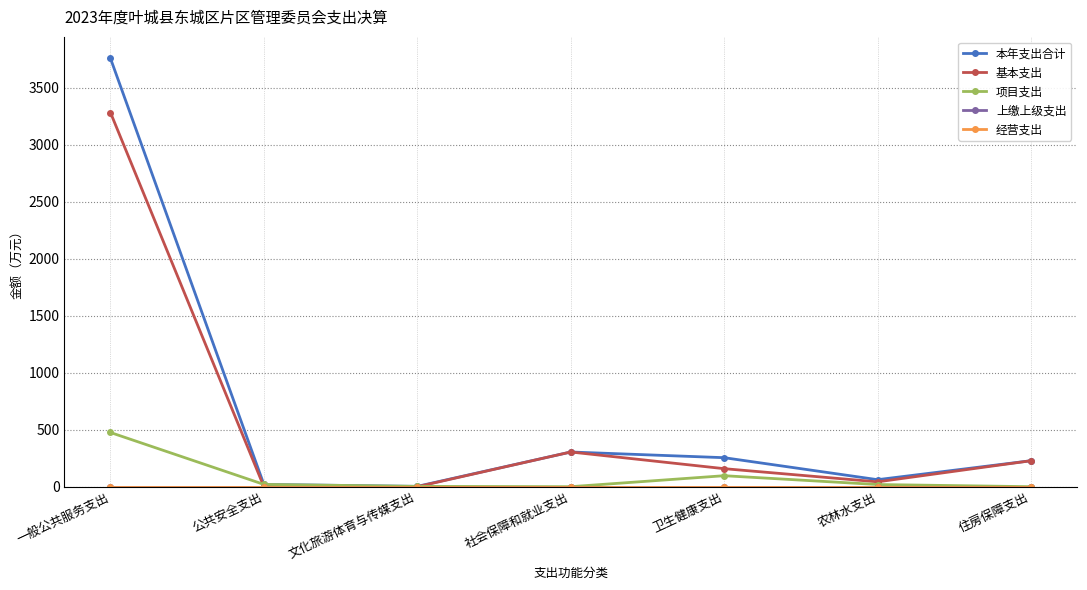

Where does the 本年支出合计 series first go above 227?

一般公共服务支出